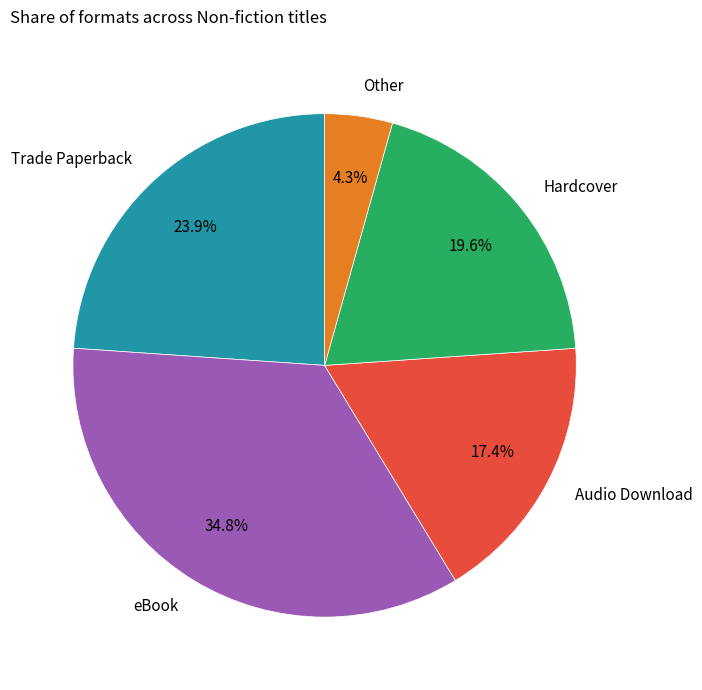

To the nearest percent, what is the difference between the Other and Trade Paperback slice percentages?

20%